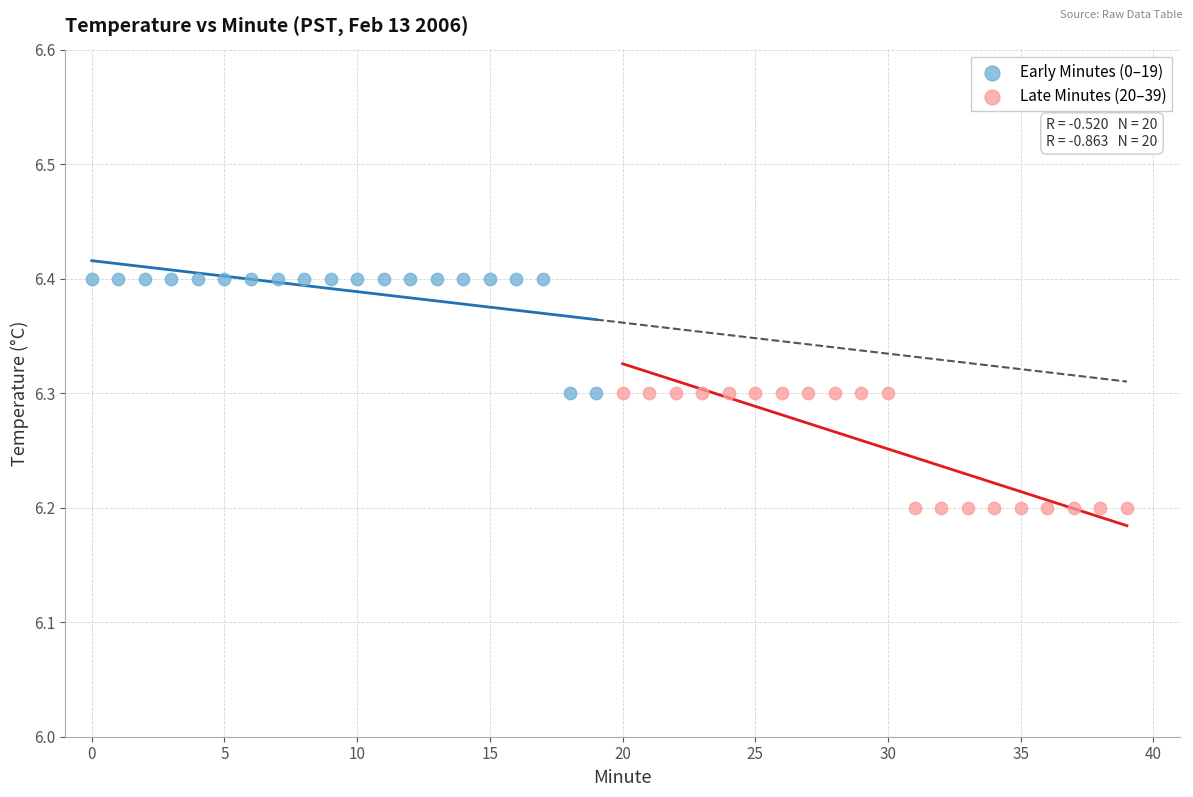

Which series reaches the maximum Y coordinate?

Early Minutes (0–19)